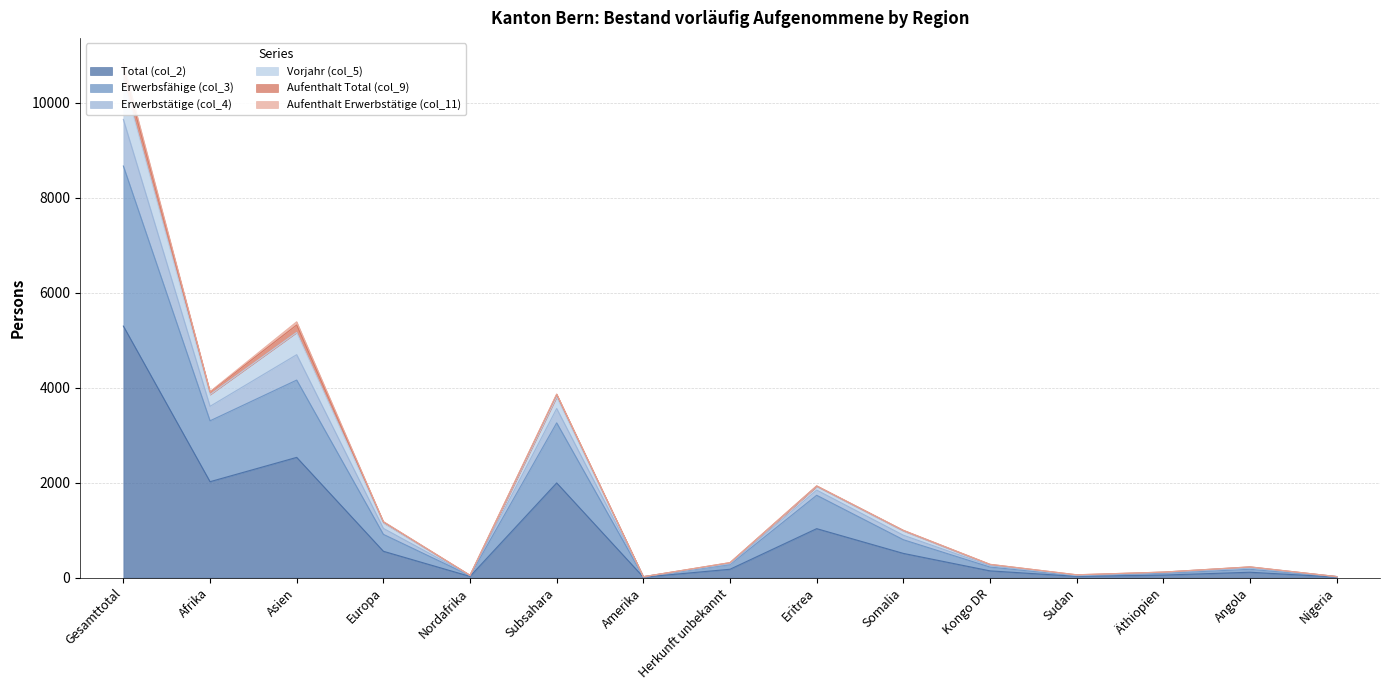

True or false: Vorjahr (col_5) has more than 1 points higher than both neighbors.

True